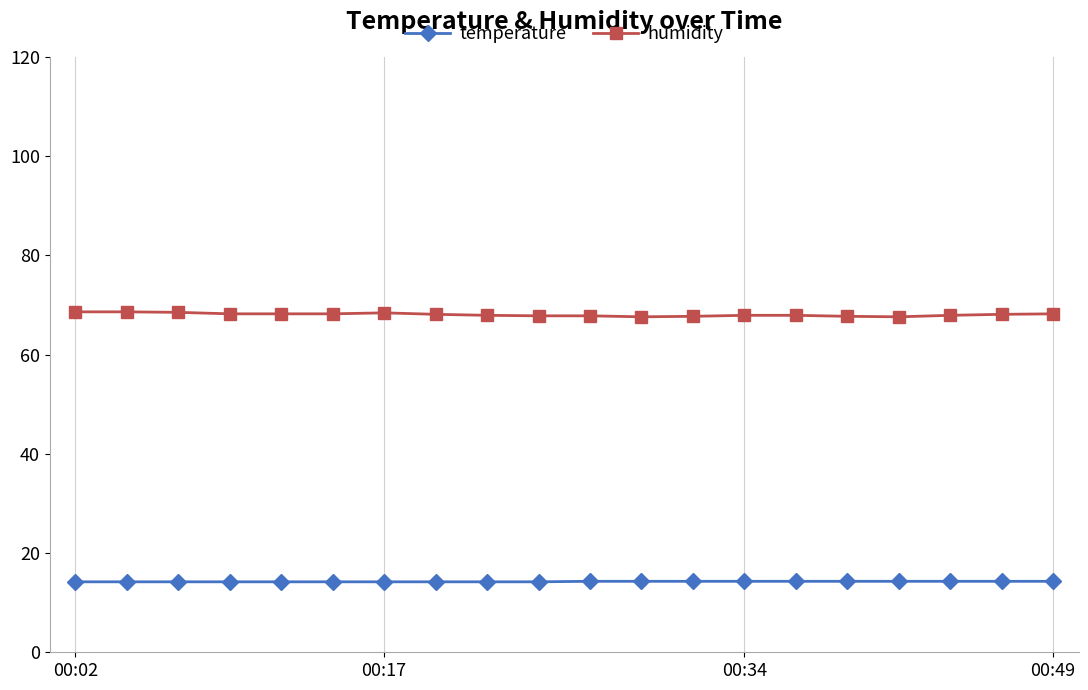

List the series in order of their overall mean, highest first.

humidity, temperature